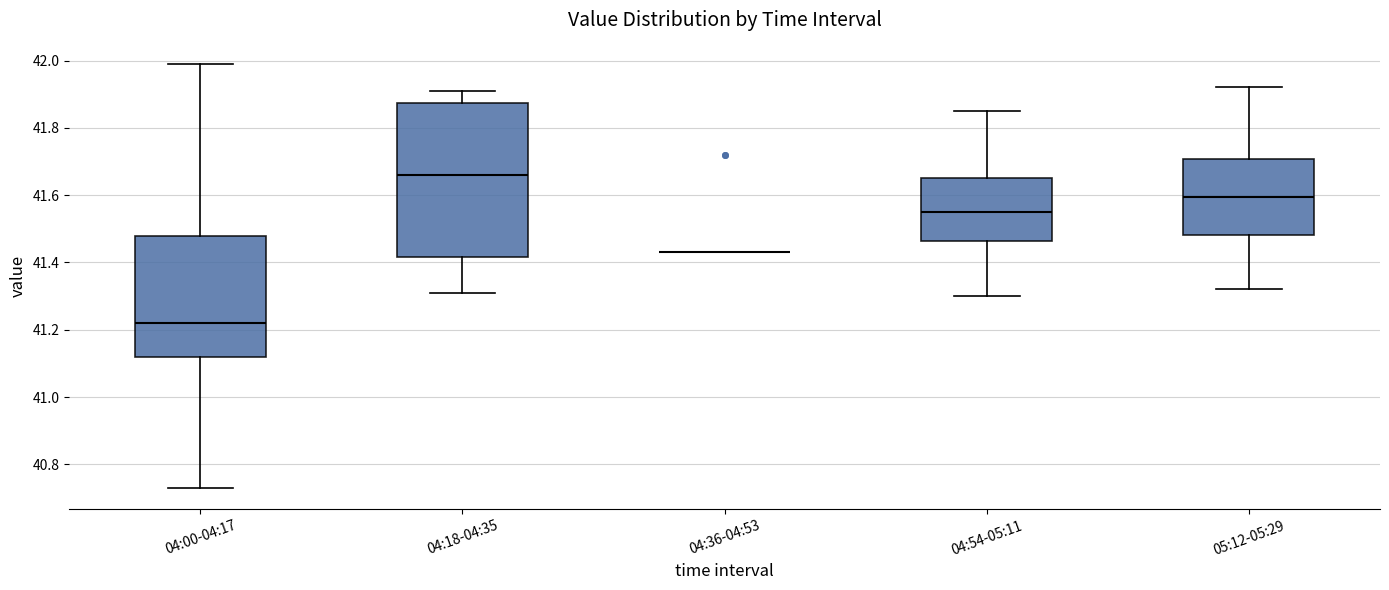

Reading left to right, read every box against the y-axis: the position of its median line, the range the box covers, and the ends of its whiskers. The values are not printed on the chart, so give them approximately, as read against the axis.

04:00-04:17: median 41.22, box 41.12 to 41.48, whiskers 40.74 to 42.00
04:18-04:35: median 41.66, box 41.42 to 41.88, whiskers 41.32 to 41.92
04:36-04:53: box collapsed to a line at 41.44, whiskers 41.44 to 41.44
04:54-05:11: median 41.56, box 41.46 to 41.66, whiskers 41.30 to 41.86
05:12-05:29: median 41.60, box 41.48 to 41.70, whiskers 41.32 to 41.92